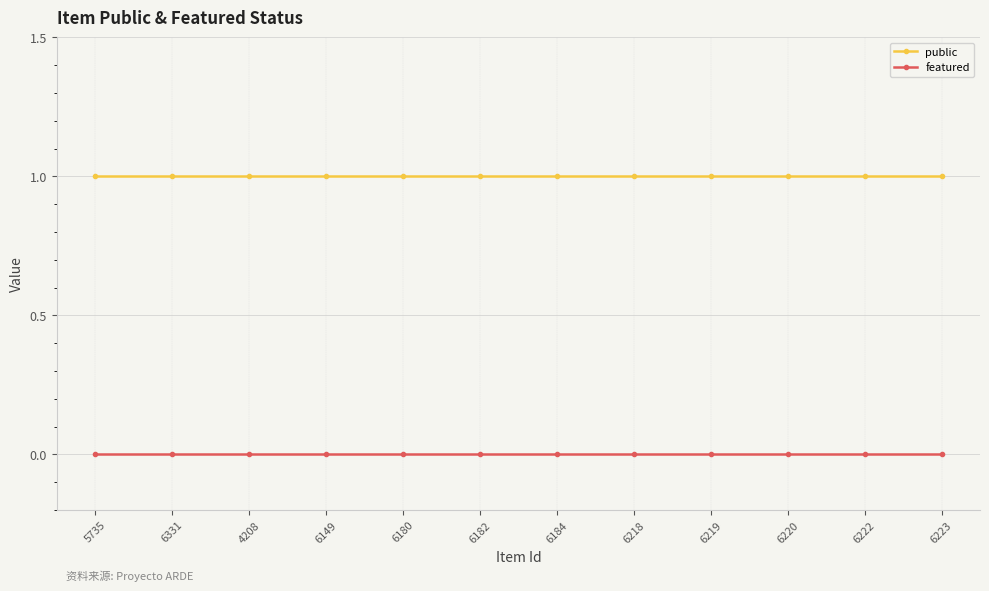

What are all the series names shown in the legend?

public, featured